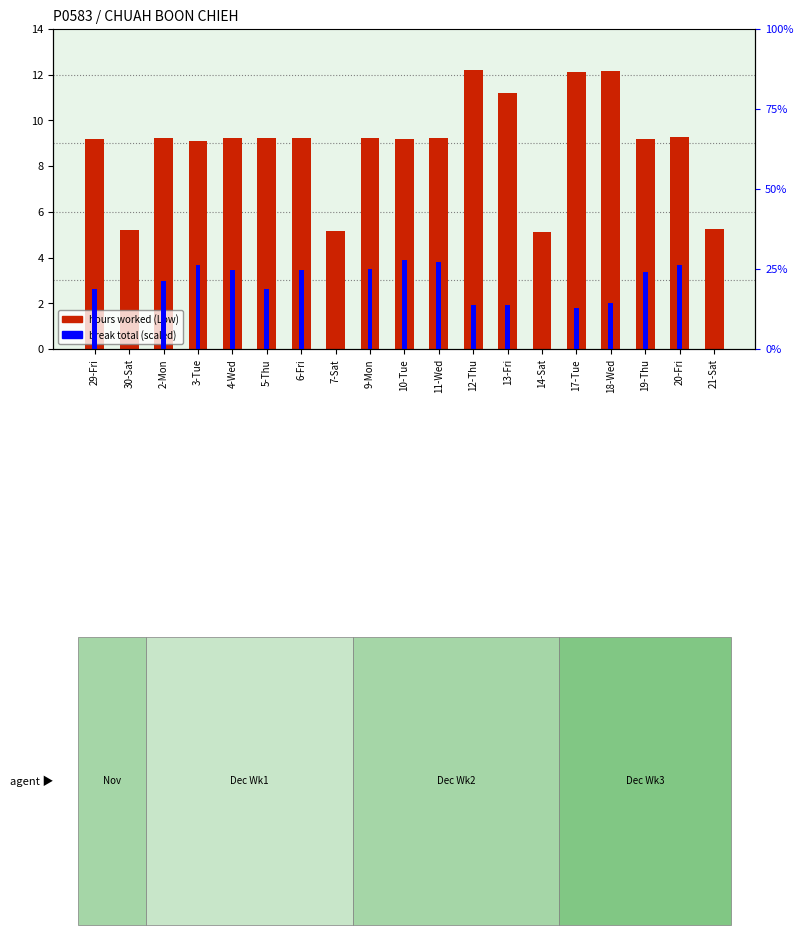

Does the chart contain stacked bars?

No